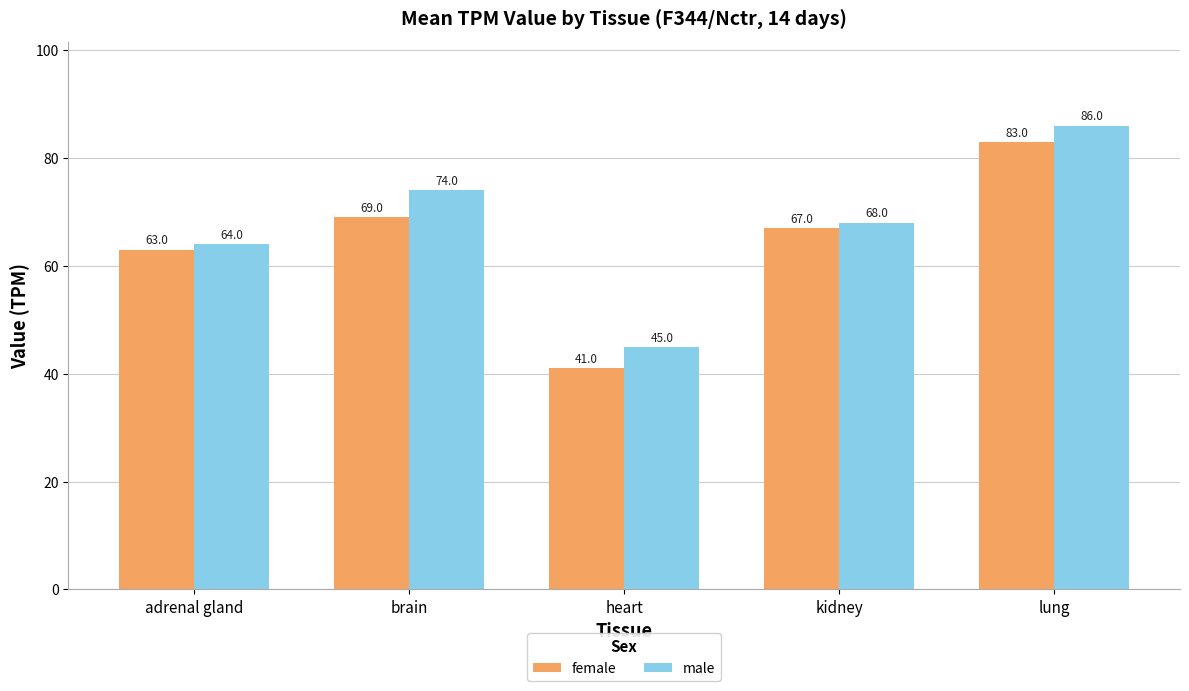

What is the label of the 4th bar from the left?

kidney